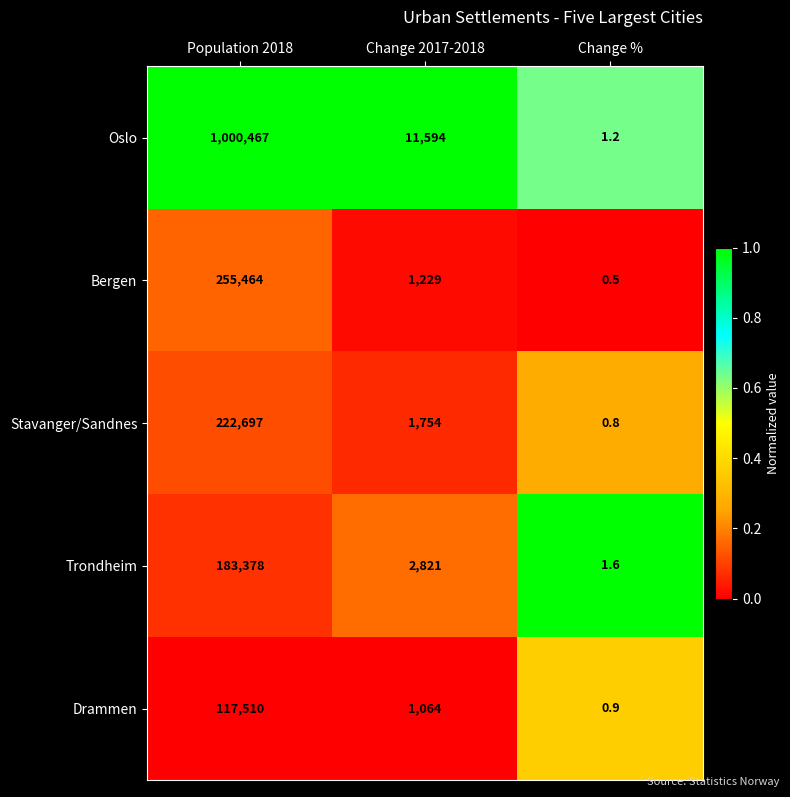

At which label does Oslo reach its peak?

Population 2018